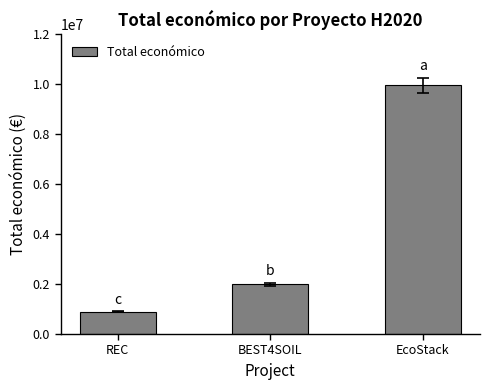

How many distinct data groups are displayed?

1